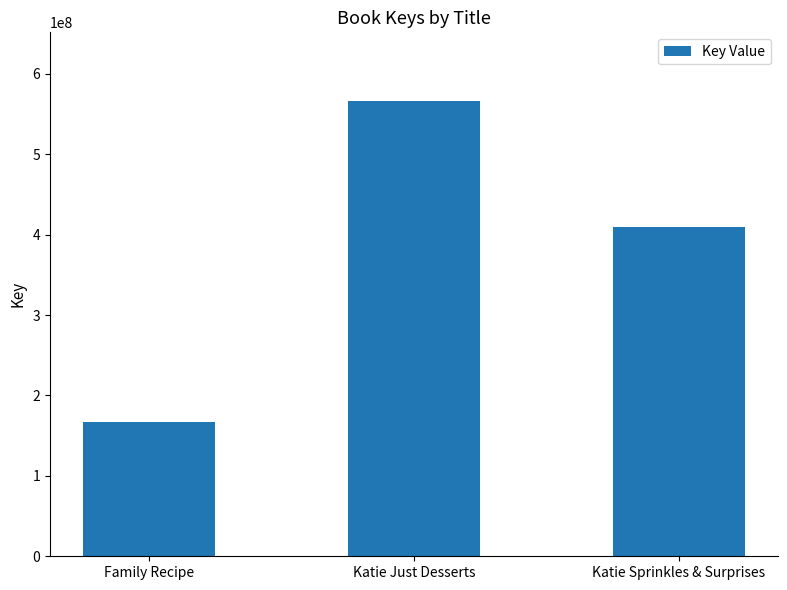

What is the difference between the values at Katie Sprinkles & Surprises and Family Recipe?

241825764